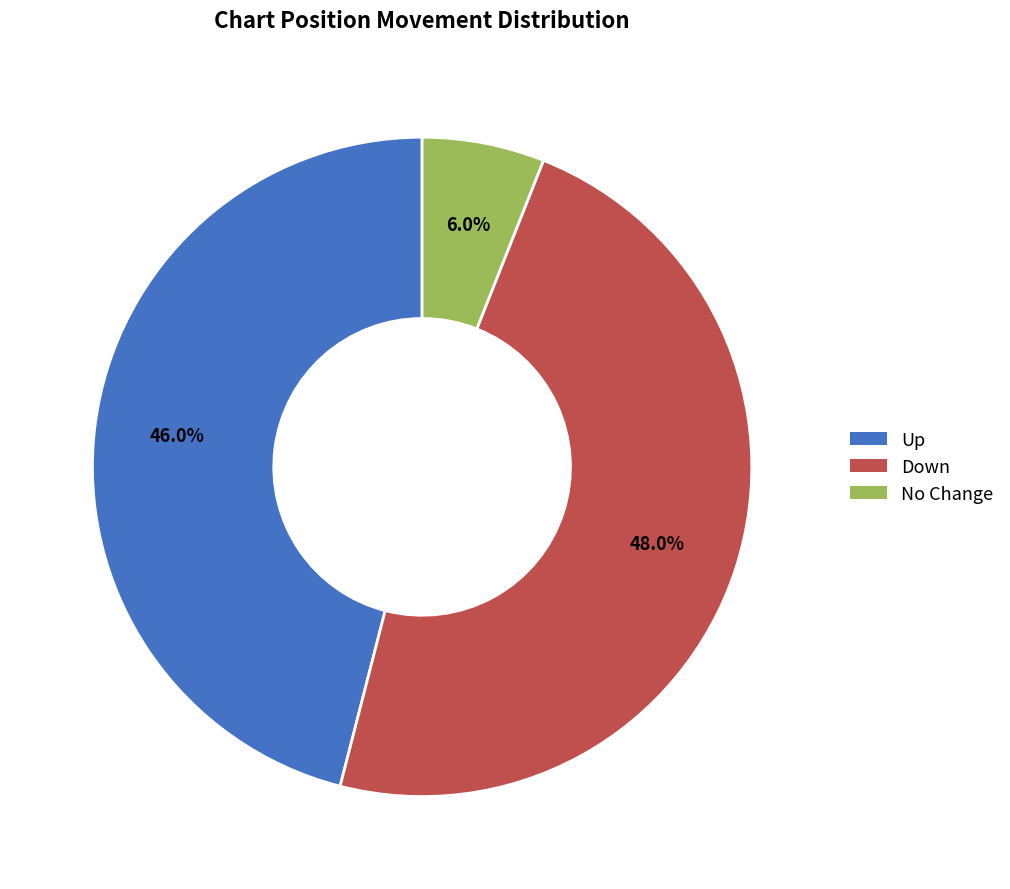

Which slice is the smallest?

No Change